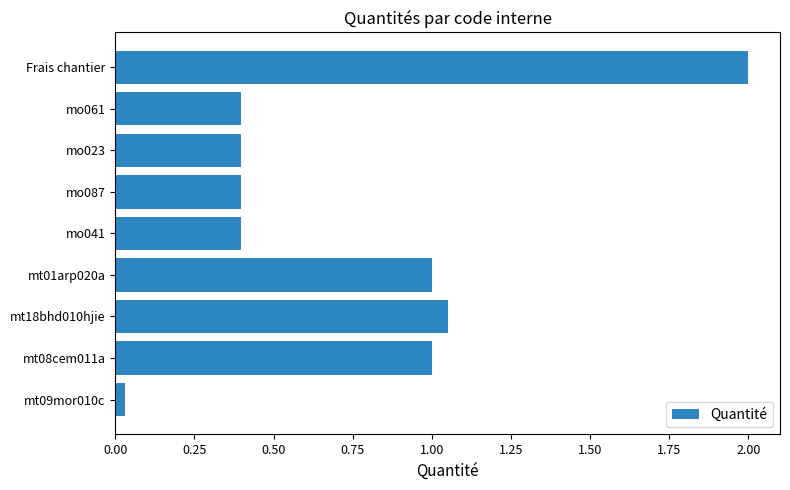

How many categories are shown in the chart?

9